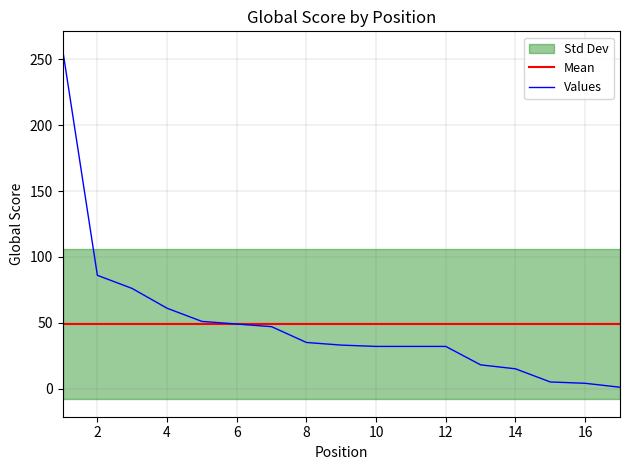

At which label does the data first exceed 33?

1